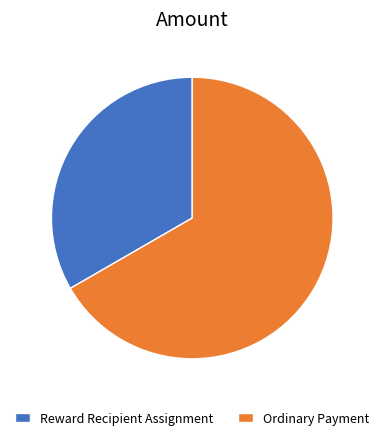

Do Ordinary Payment and Reward Recipient Assignment together represent more than half of the pie?

Yes